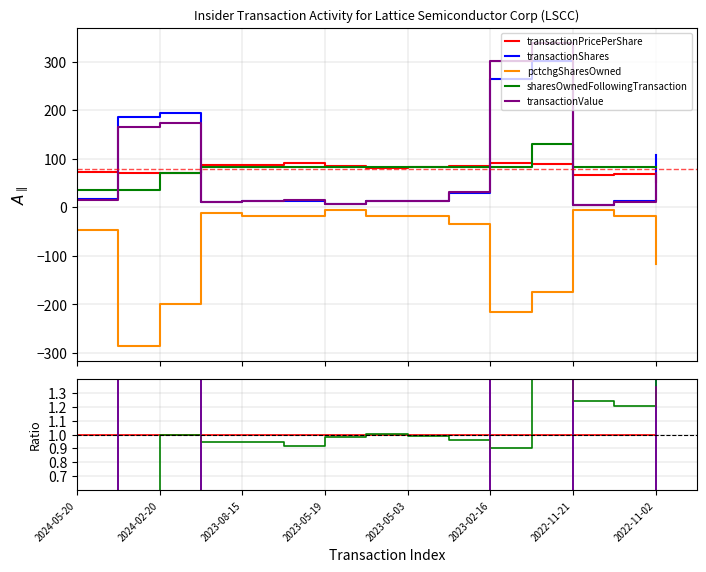

At which category is the sum across all series the highest?

11